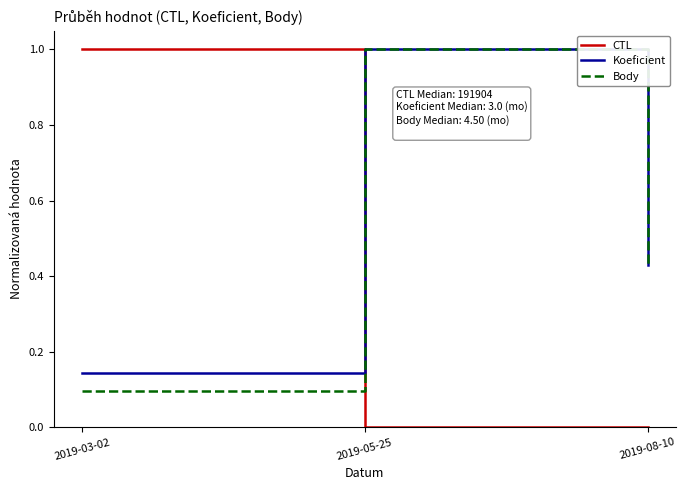

What is the highest value of the Body series?

1.0